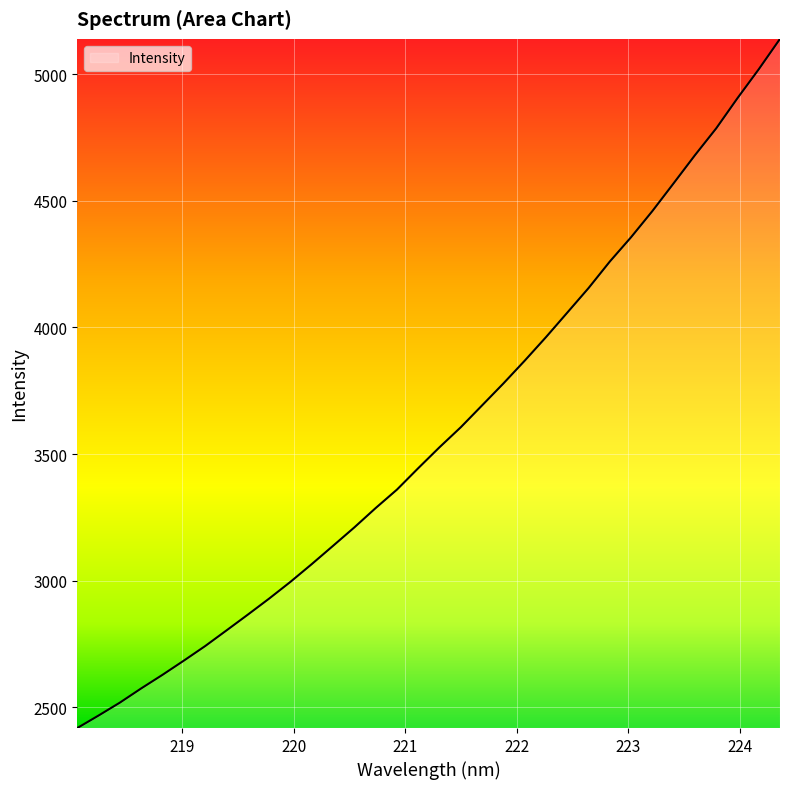

What is the maximum value shown in the chart?

5140.0